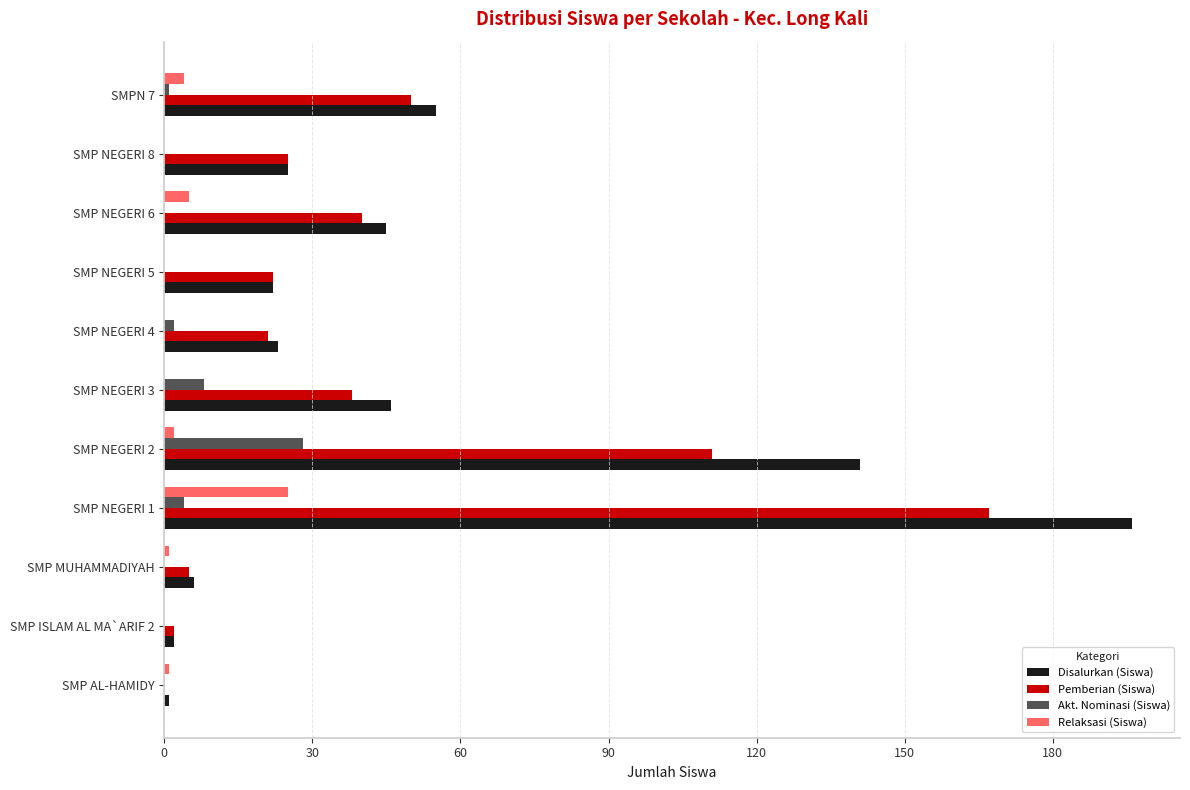

At which label is Pemberian (Siswa) closest to 83?

SMP NEGERI 2